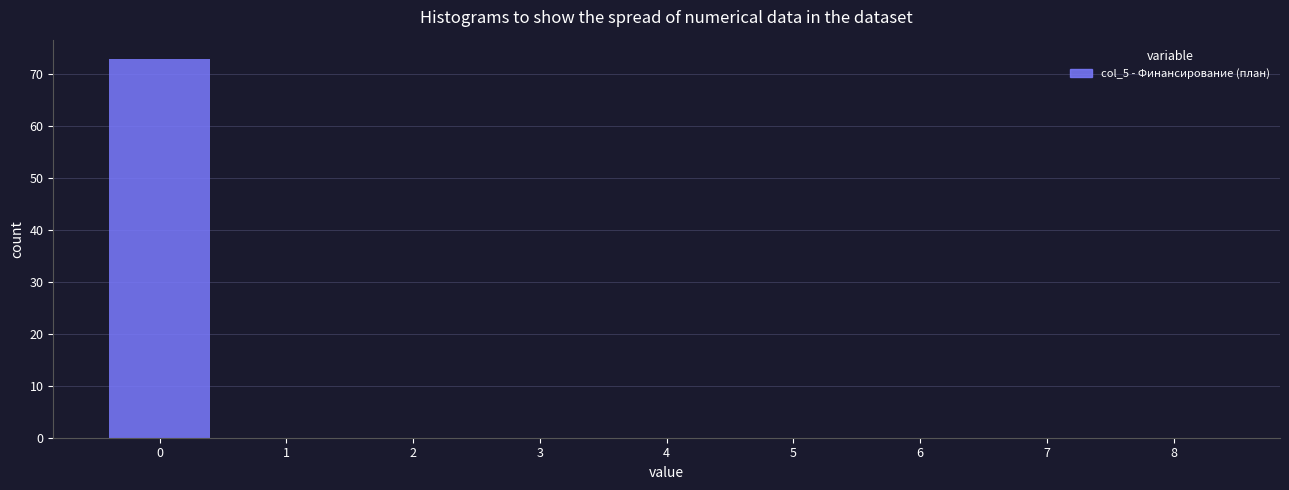

Reading left to right, transcribe this chart: for each bar, give the range it covers on the x-axis and its height. The values are not printed on the chart, so give them approximately, as read against the axis.

-0.5 to 0.5: 73
0.5 to 1.5: 0
1.5 to 2.5: 0
2.5 to 3.5: 0
3.5 to 4.5: 0
4.5 to 5.5: 0
5.5 to 6.5: 0
6.5 to 7.5: 0
7.5 to 8.5: 0